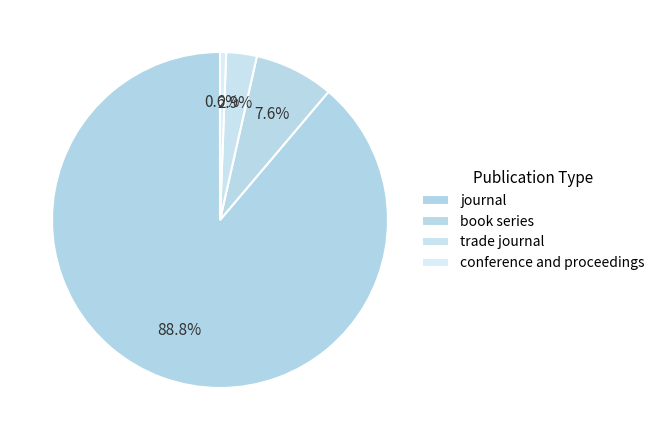

Rank the categories by value from lowest to highest.

conference and proceedings, trade journal, book series, journal